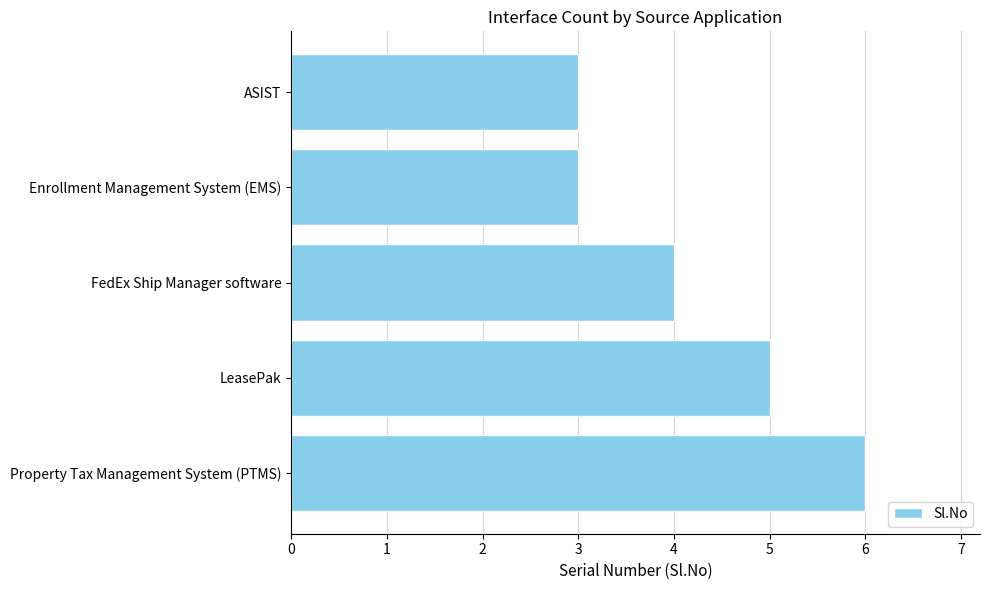

The chart shows a value of 3 at ASIST. True or false?

True